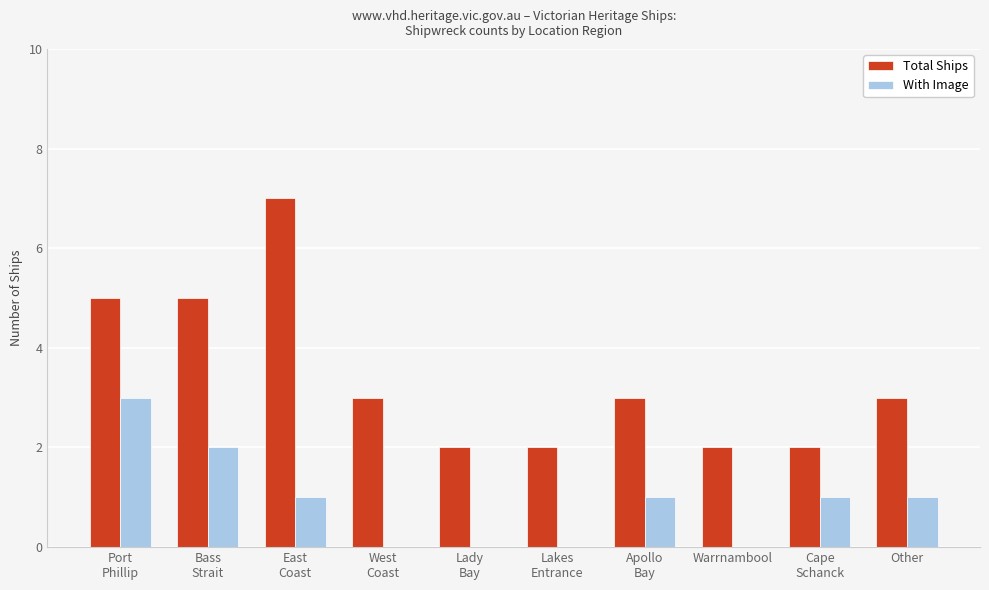

What is the total value across all series at Other?

4